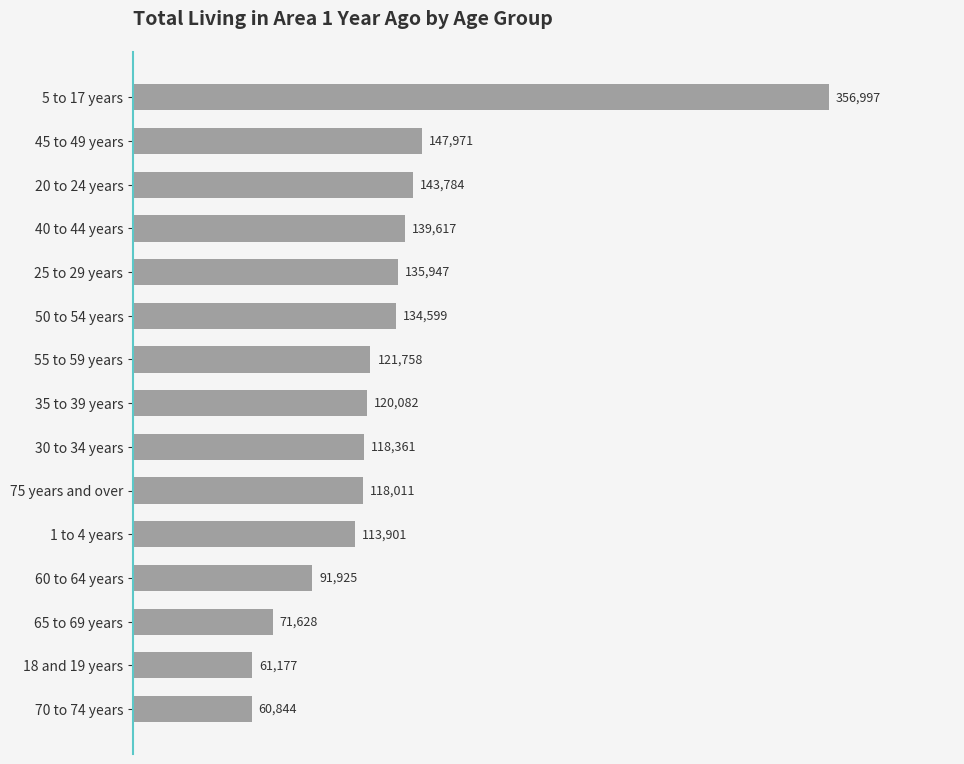

Are the bars grouped side by side (vs. stacked)?

No